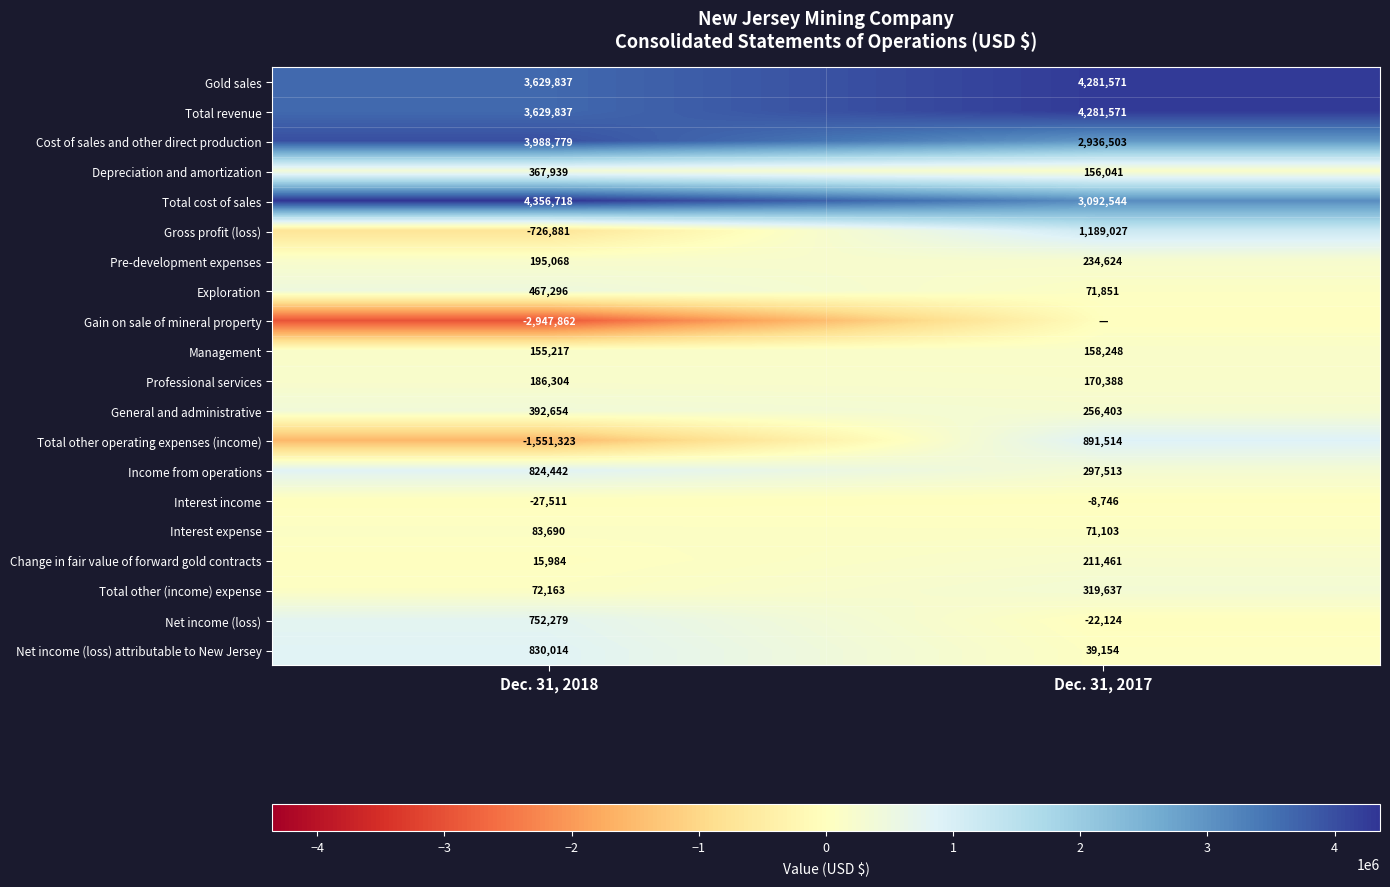

What is the difference between the highest and lowest values at Dec. 31, 2018?

7304580